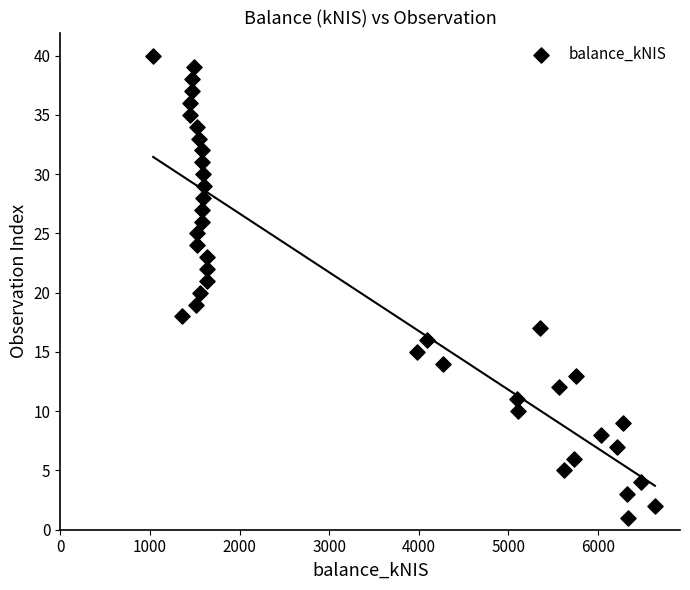

What is the range of Y values (max minus min)?

39